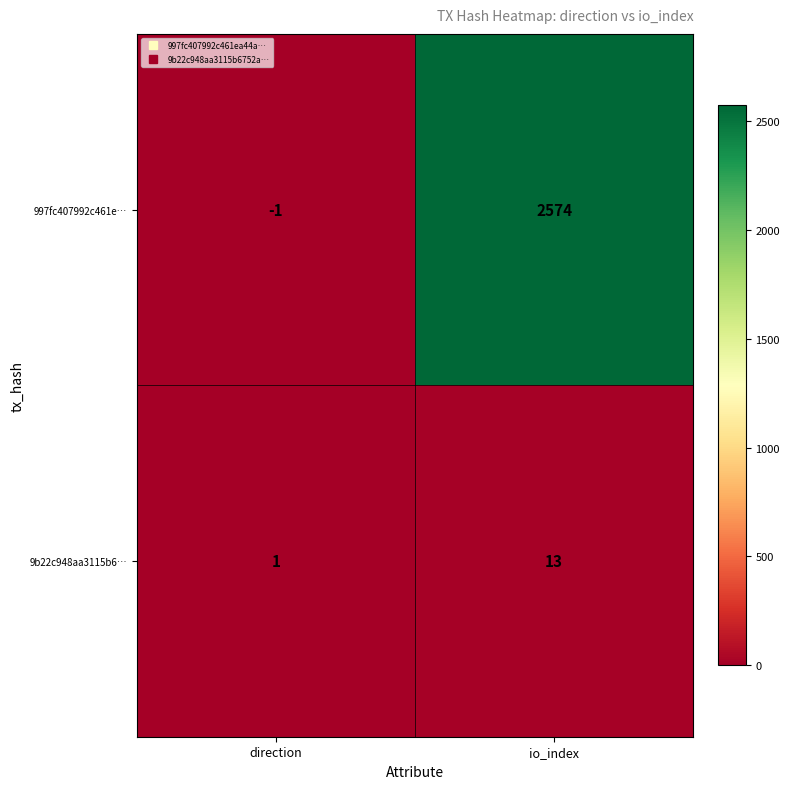

Which series has the largest range (max minus min)?

997fc407992c461e…